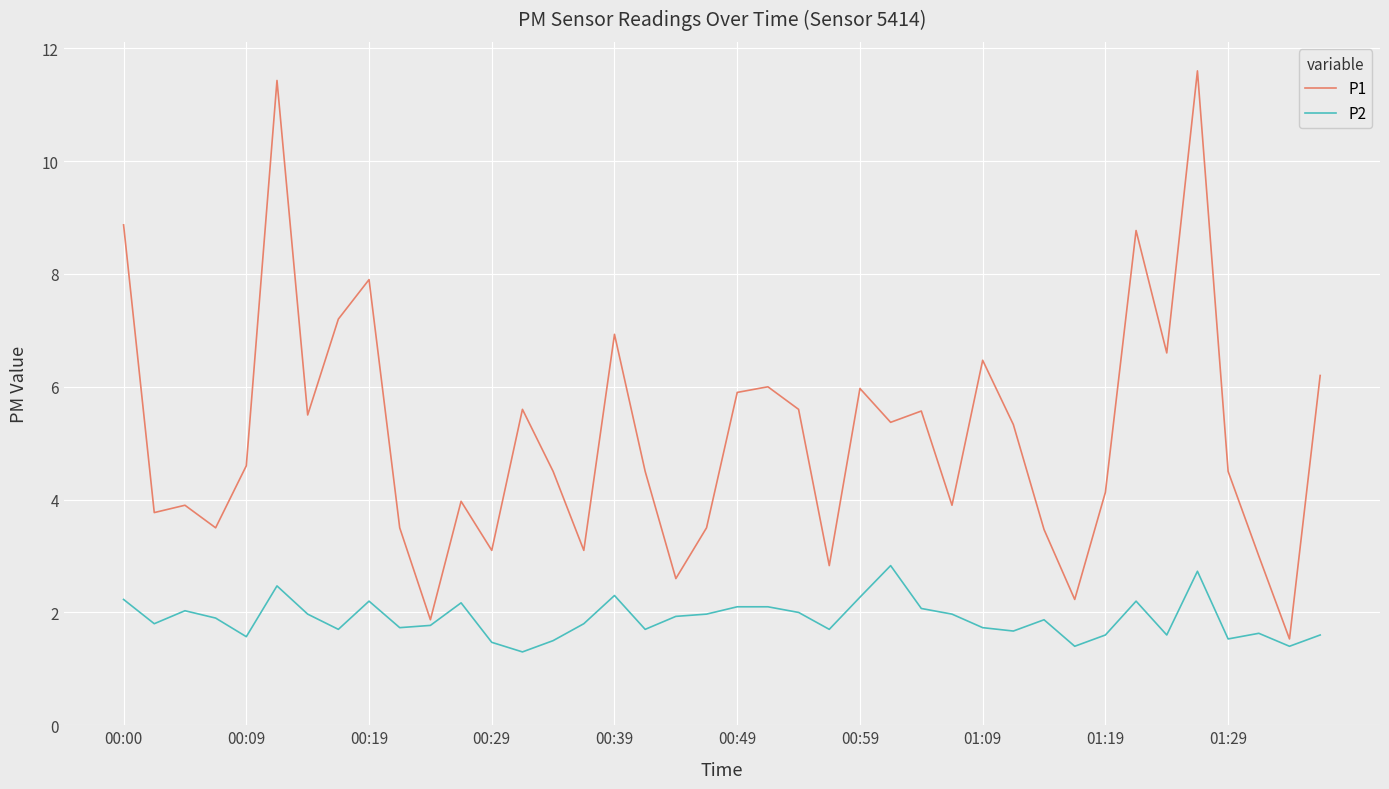

True or false: P2 and P1 intersect in this chart.

False